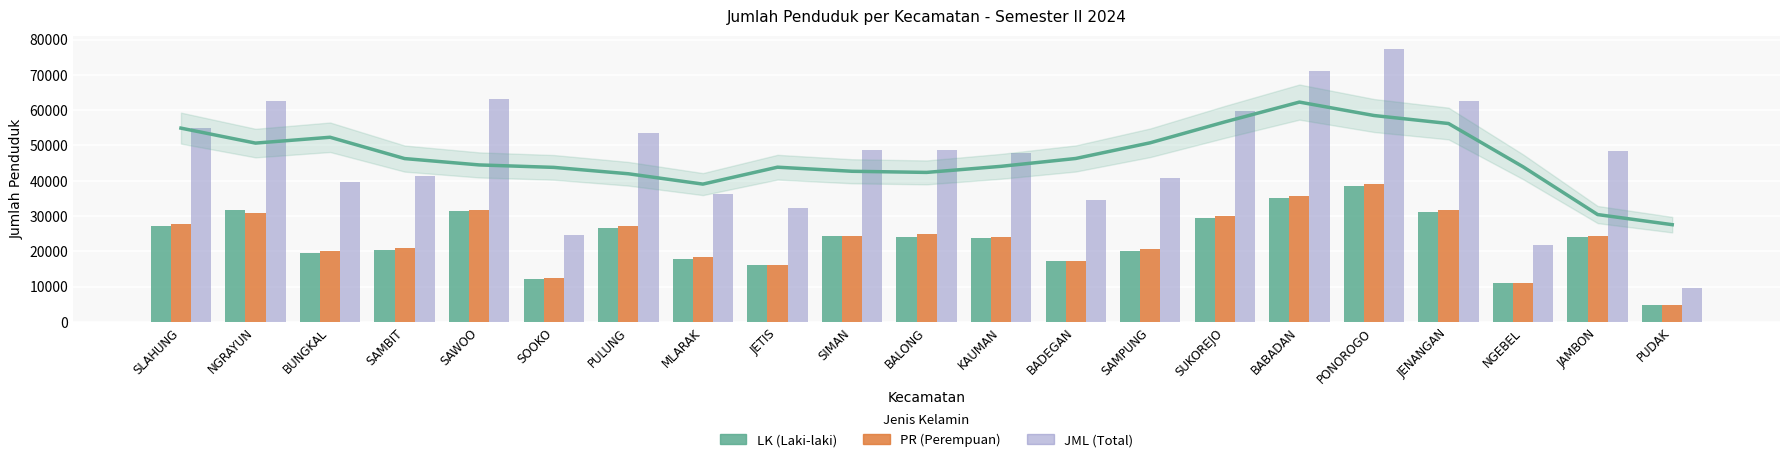

At which label does LK reach its peak?

PONOROGO